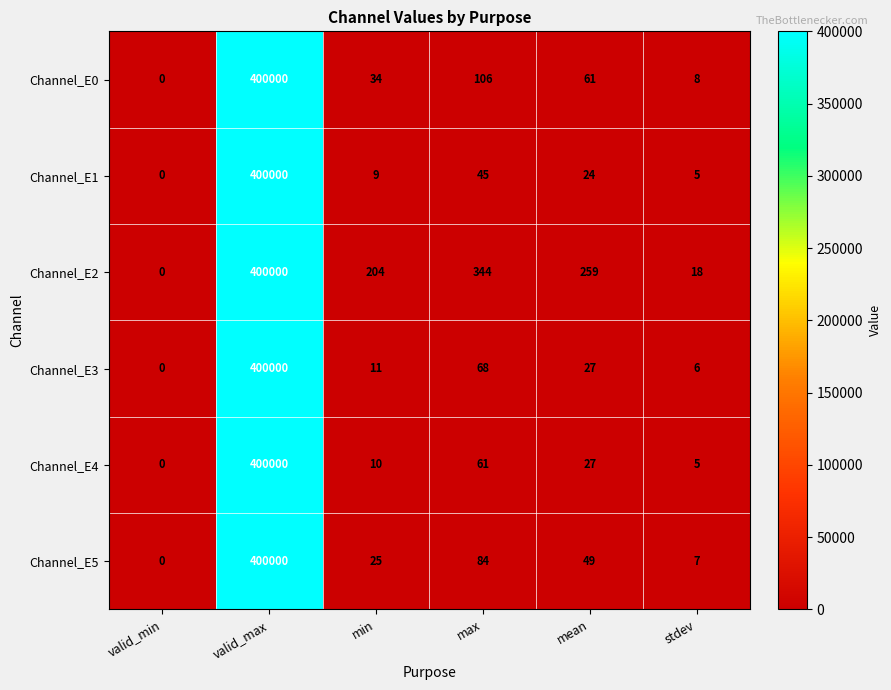

True or false: Channel_E0 has a value of 52 at min.

False